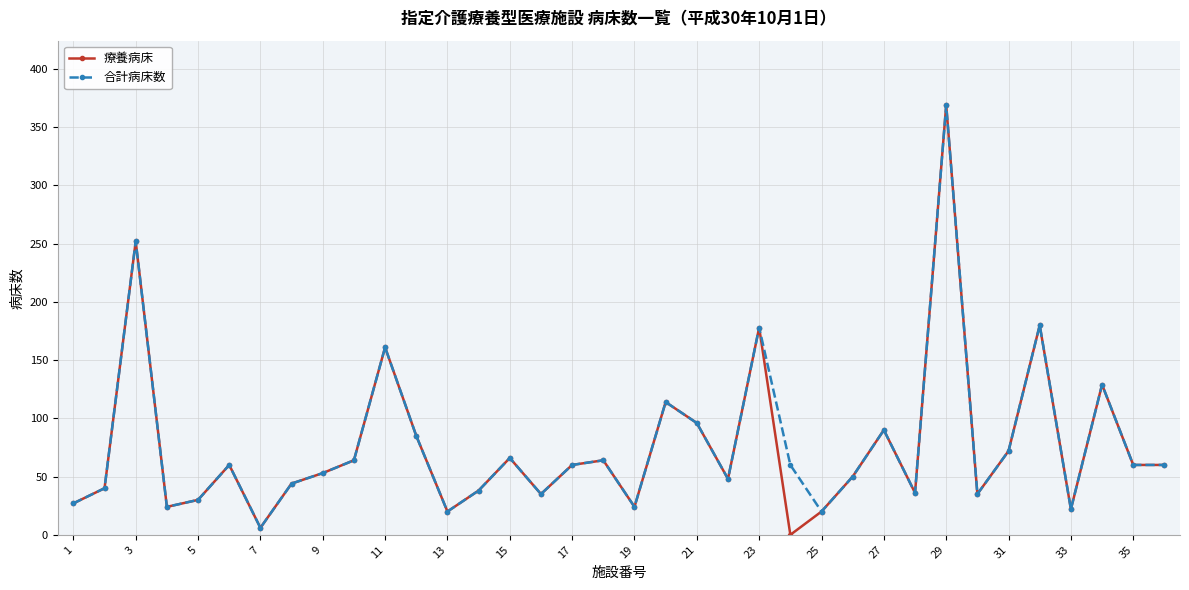

What is the greatest value displayed?

369